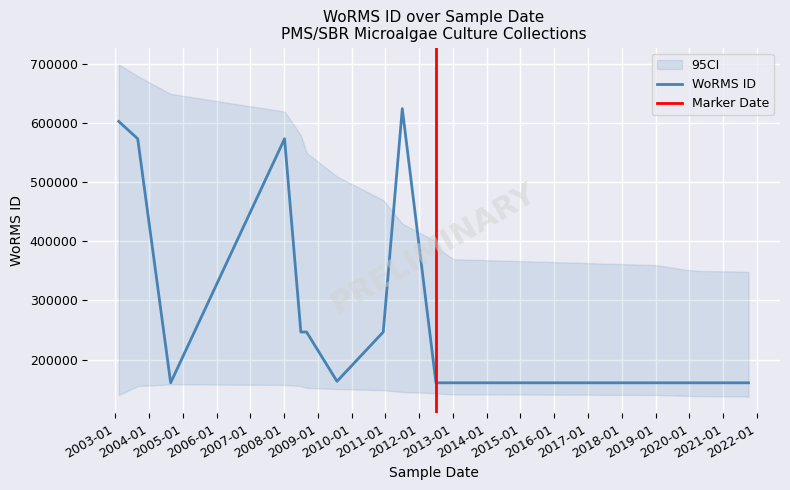

Reading left to right, what are all the values shown in this chart?

2003-02-09=603289	2003-09-02=573943	2004-08-23=160564	2008-01-07=573943	2008-07-01=246600	2008-09-01=246603	2009-07-27=163096	2010-12-09=246601	2011-07-03=624976	2012-07-01=160563	2012-08-19=160563	2013-01-06=160563	2019-01-03=160563	2019-07-28=160563	2019-11-20=160563	2020-04-17=160563	2021-07-13=160563	2021-10-02=160563